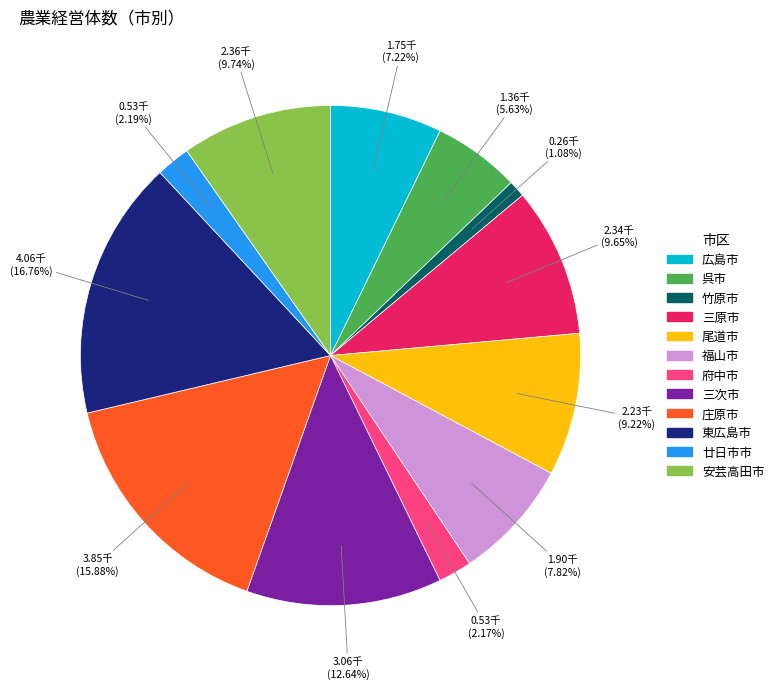

To the nearest percent, what is the combined percentage of 府中市 and 呉市?

8%